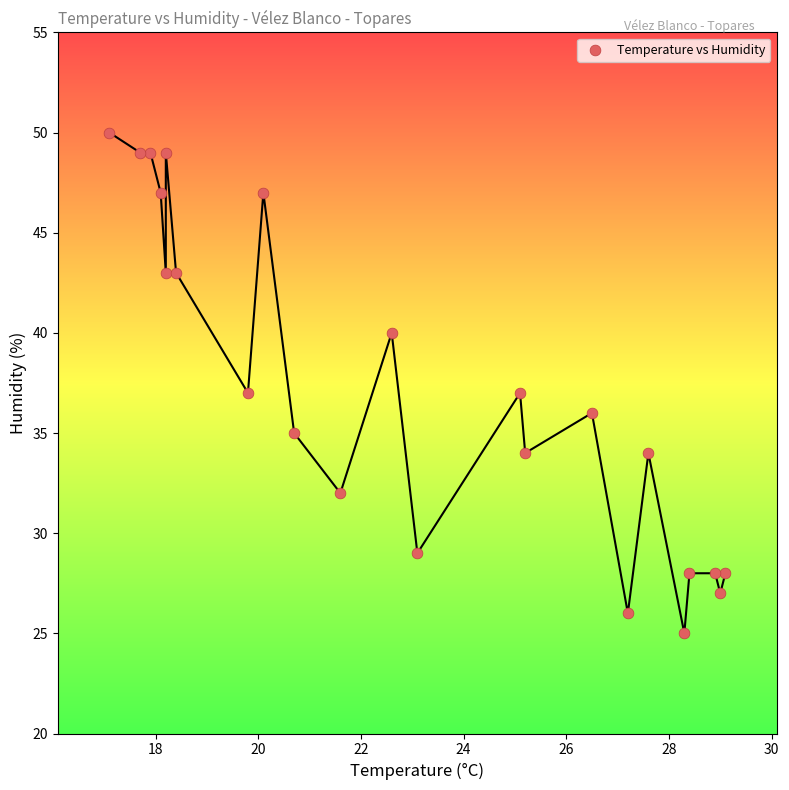

What is the range of Y values (max minus min)?

25